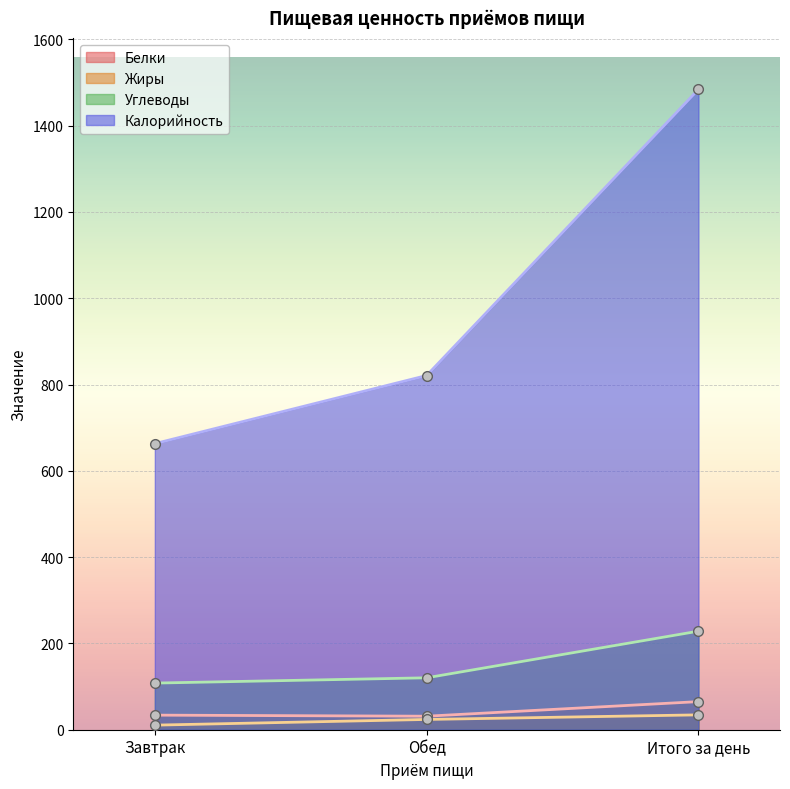

Which series has the largest total across all categories?

Калорийность